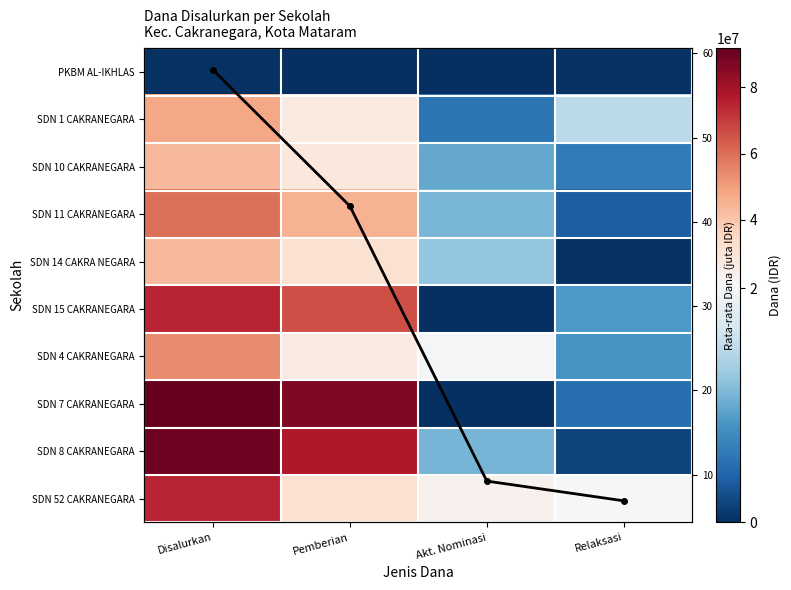

What is the sum of the SDN 15 CAKRANEGARA values at Akt. Nominasi and Pemberian?

66150000.0